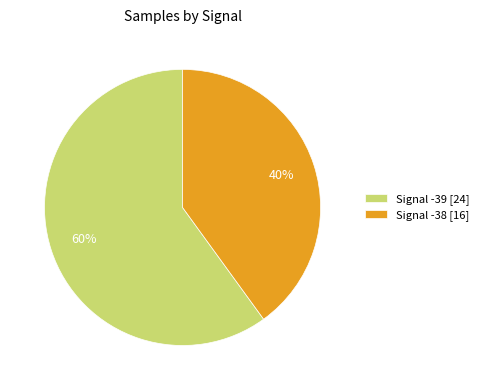

Which category accounts for the majority?

Signal -39 [24]